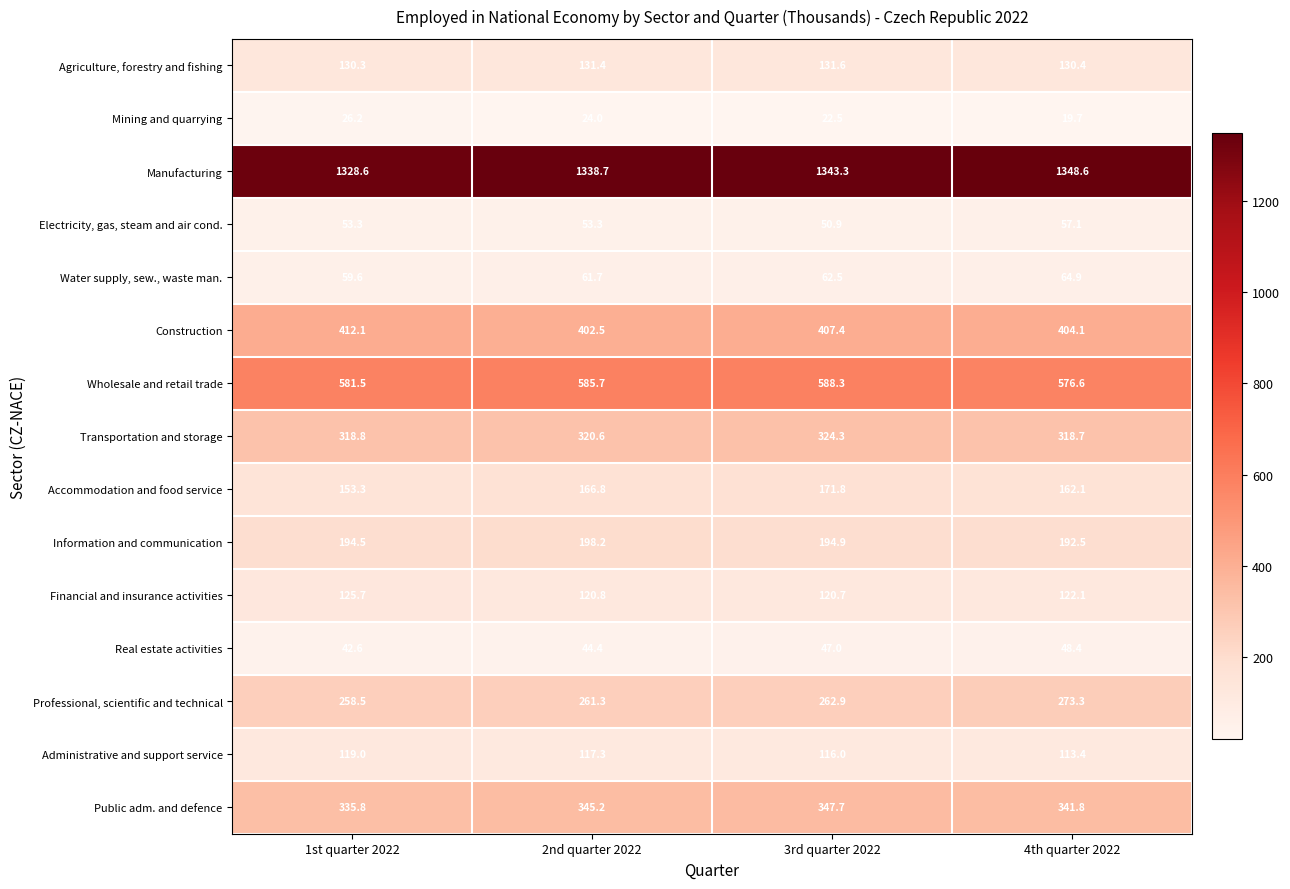

Is it true that Construction equals 267.4 at 4th quarter 2022?

False